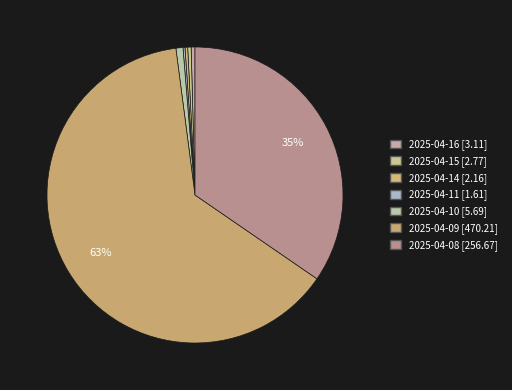

How many segments does this pie chart have?

7